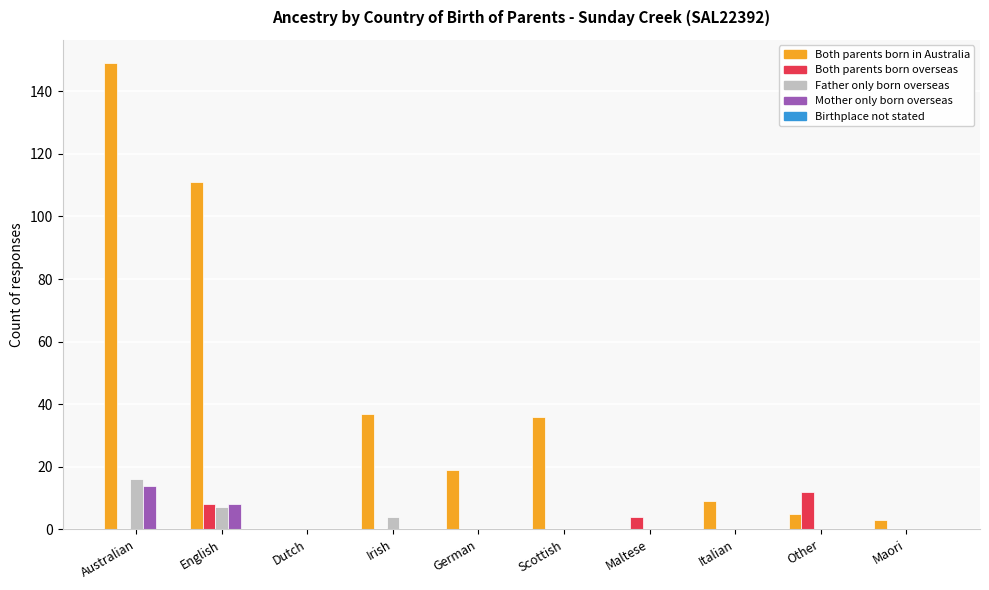

At which category does the chart reach its peak across all series?

Australian